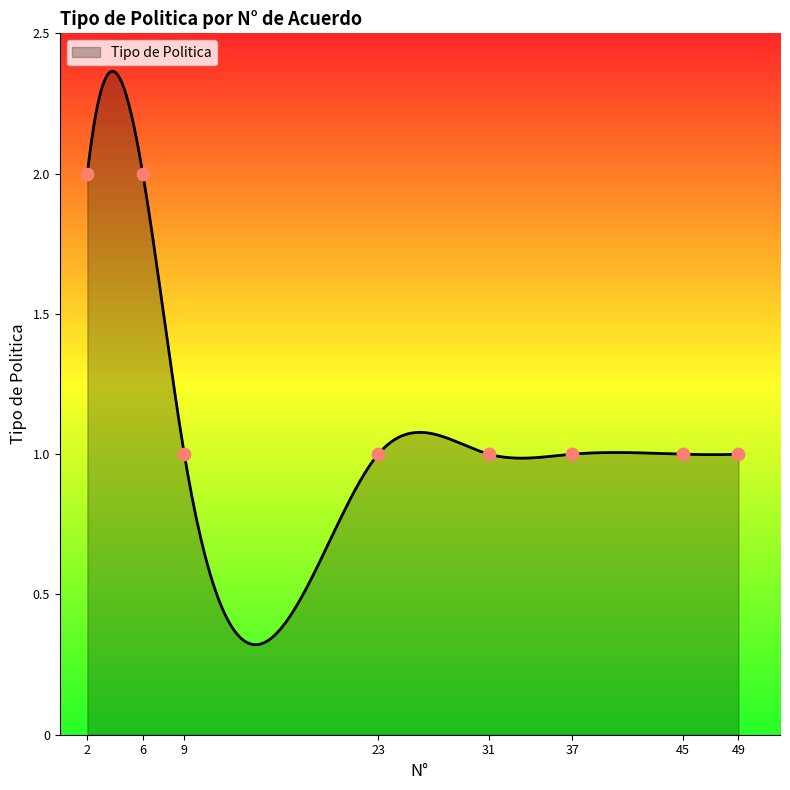

Which has a higher value, 2 or 6?

2